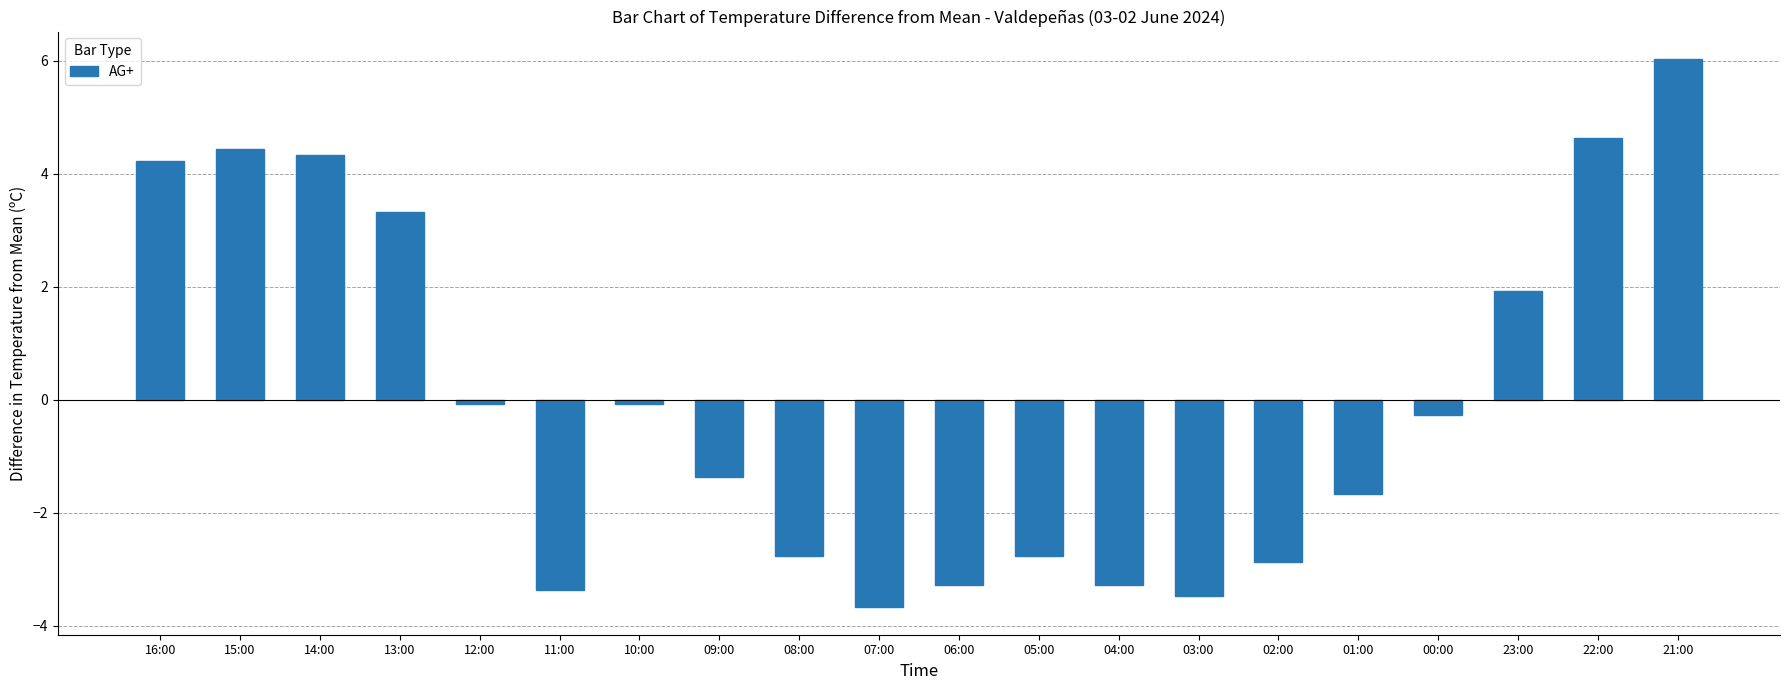

Does the chart contain any negative values?

Yes